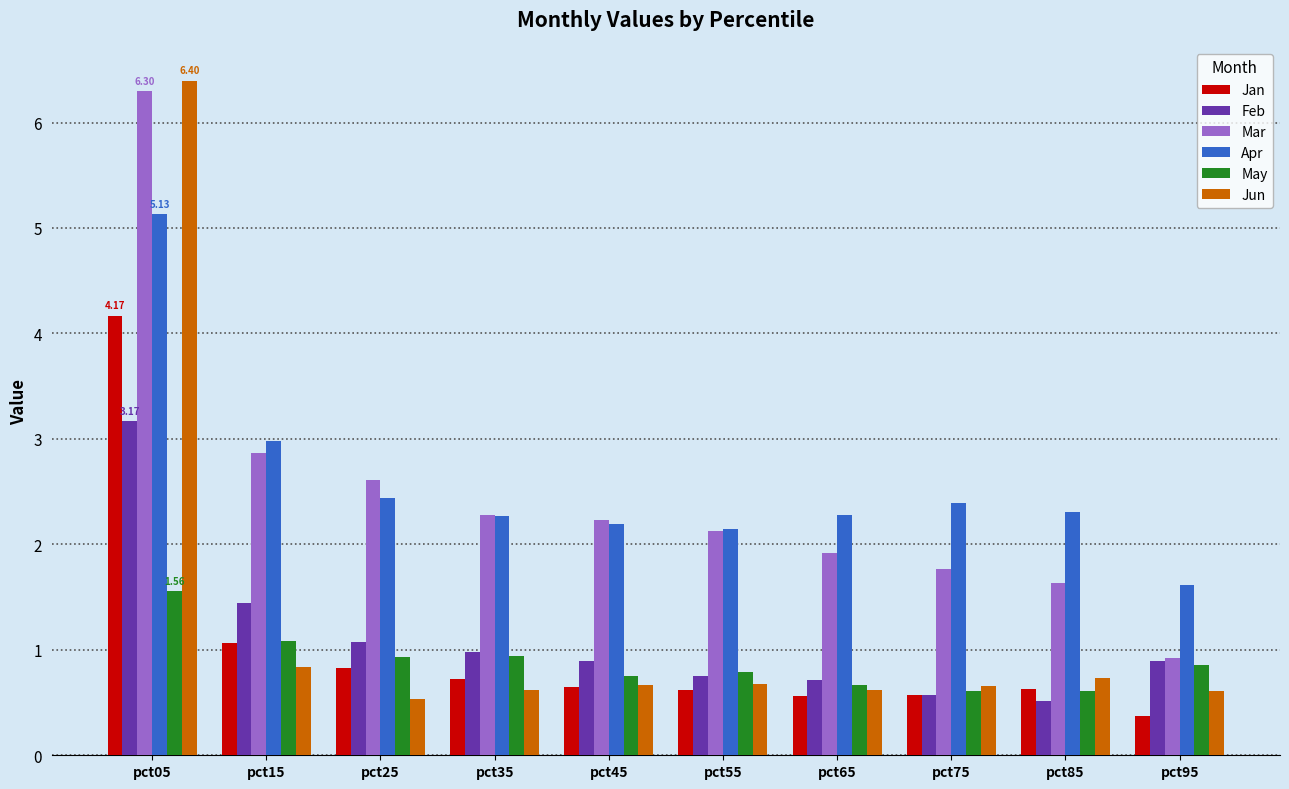

Is it true that May equals 0.2 at pct35?

False